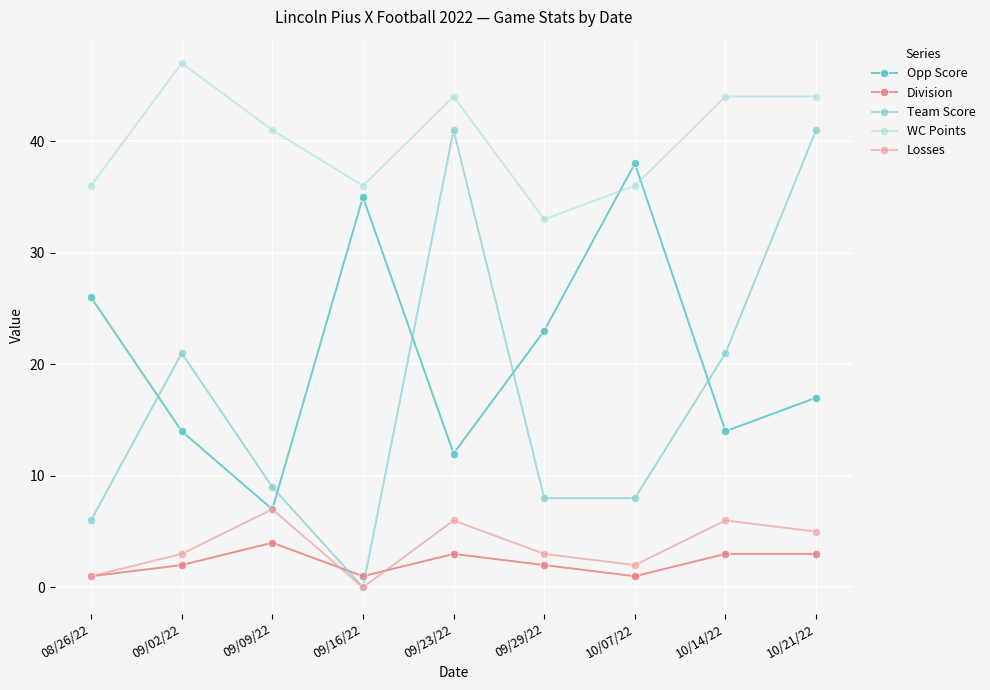

What is the difference between the Division values at 09/16/22 and 10/14/22?

2